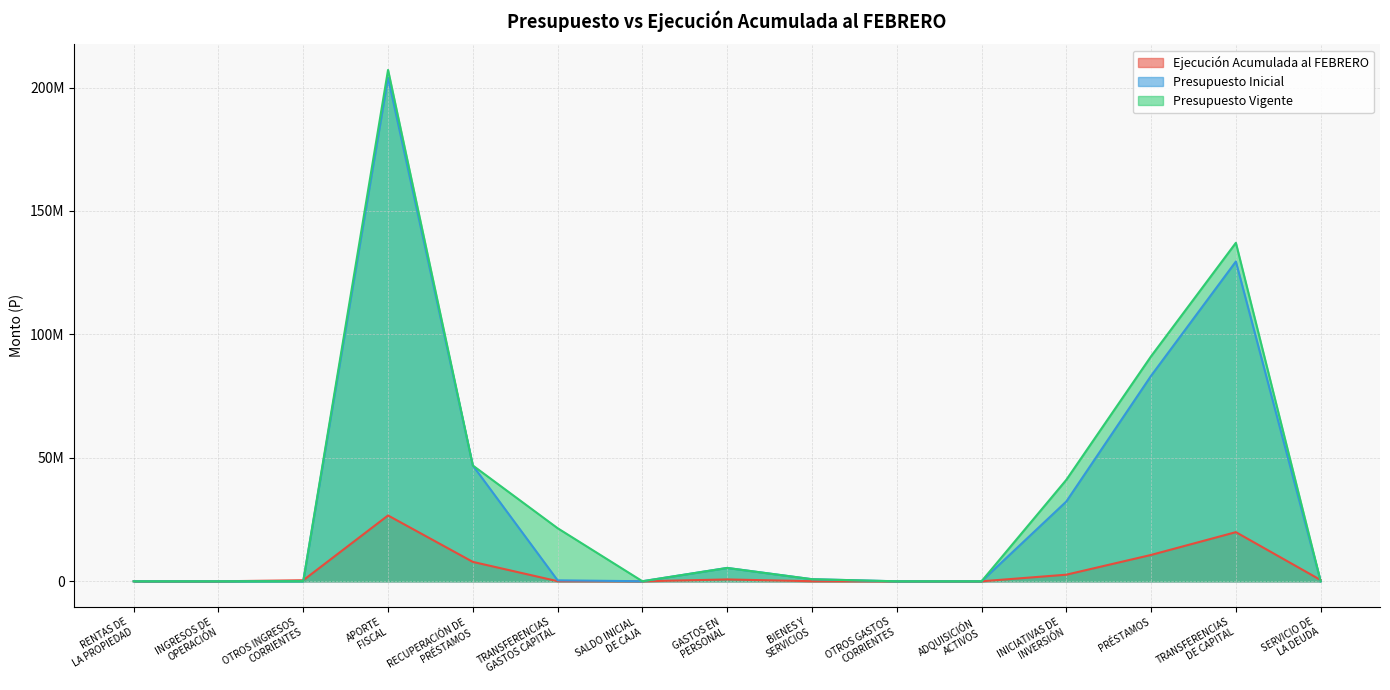

How many times do Presupuesto Vigente and Ejecución Acumulada al FEBRERO cross each other?

4